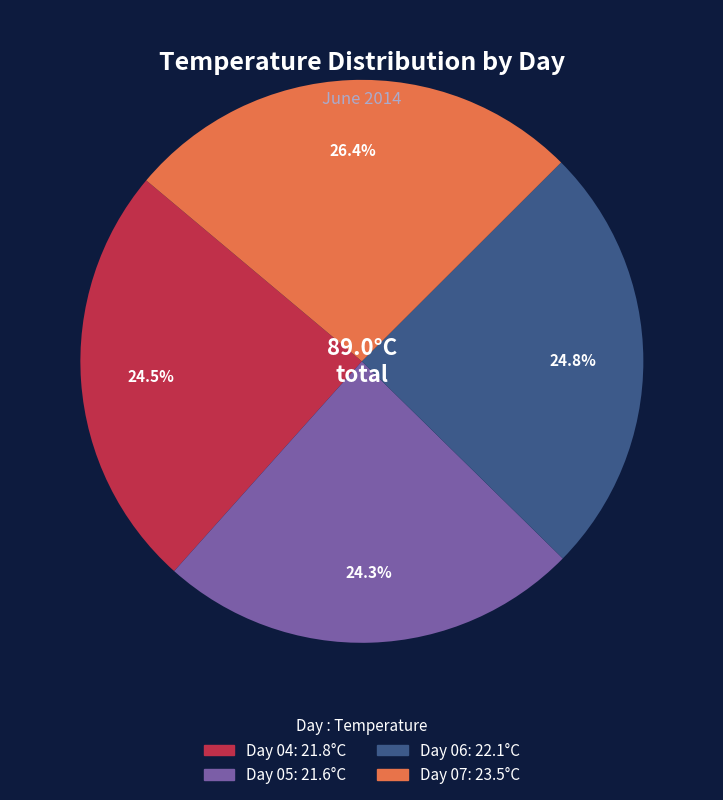

Does any single category account for the majority?

No